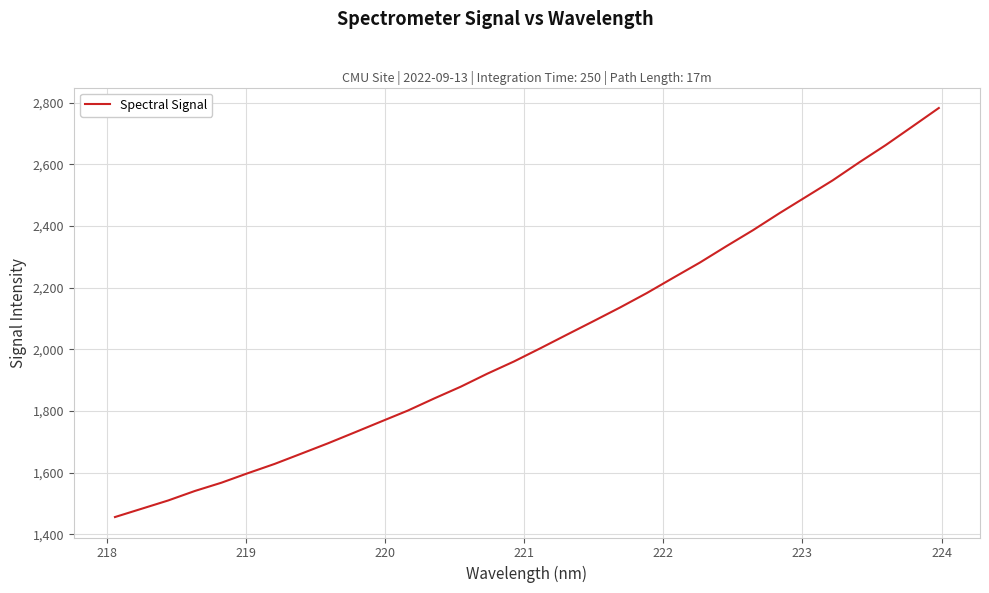

What is the greatest value displayed?

2782.3